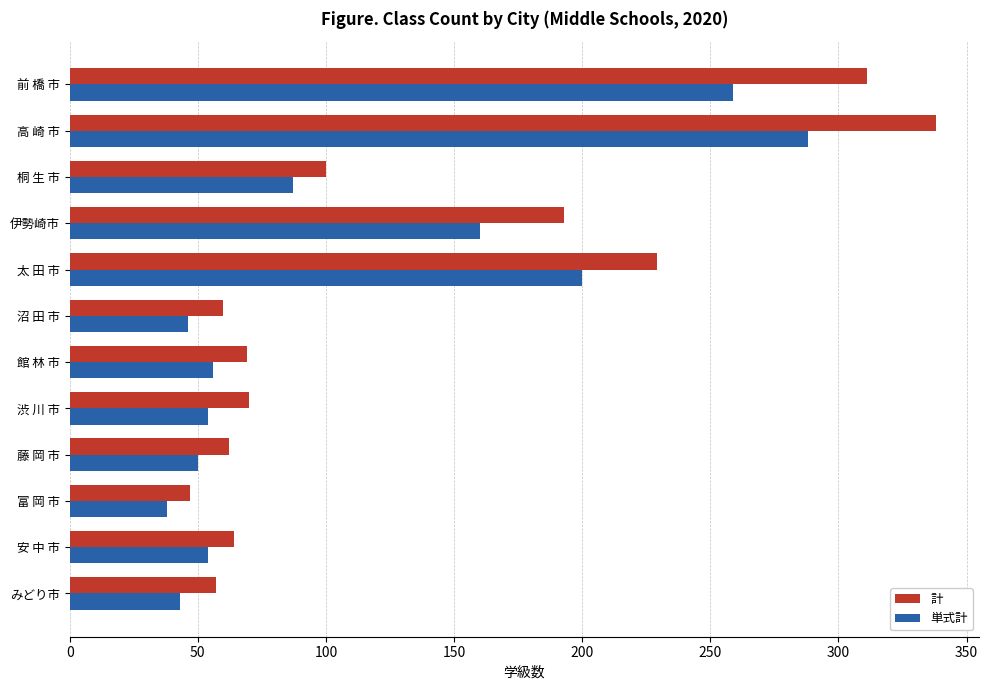

True or false: 計 has a value of 57 at みどり市.

True